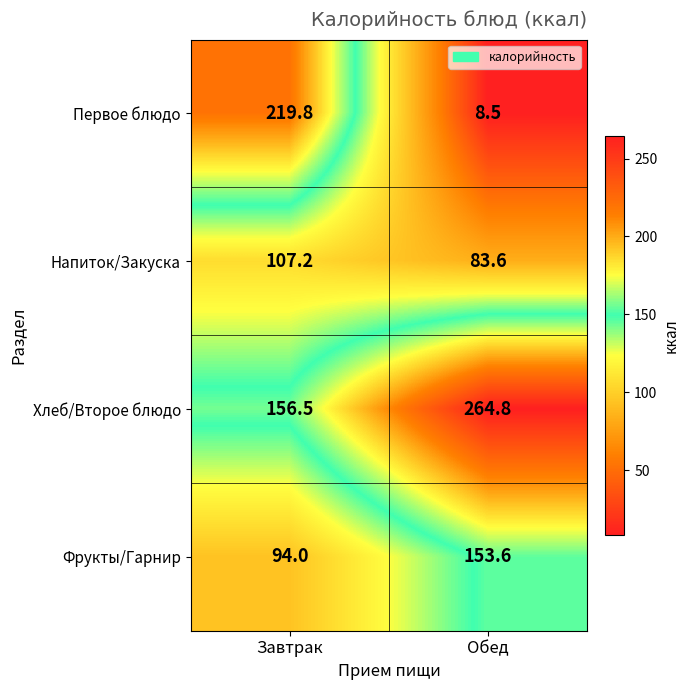

Reading left to right, what are all the values shown in this chart?

Первое блюдо: Завтрак=219.8	Обед=8.5
Напиток/Закуска: Завтрак=107.2	Обед=83.6
Хлеб/Второе блюдо: Завтрак=156.5	Обед=264.8
Фрукты/Гарнир: Завтрак=94.0	Обед=153.6